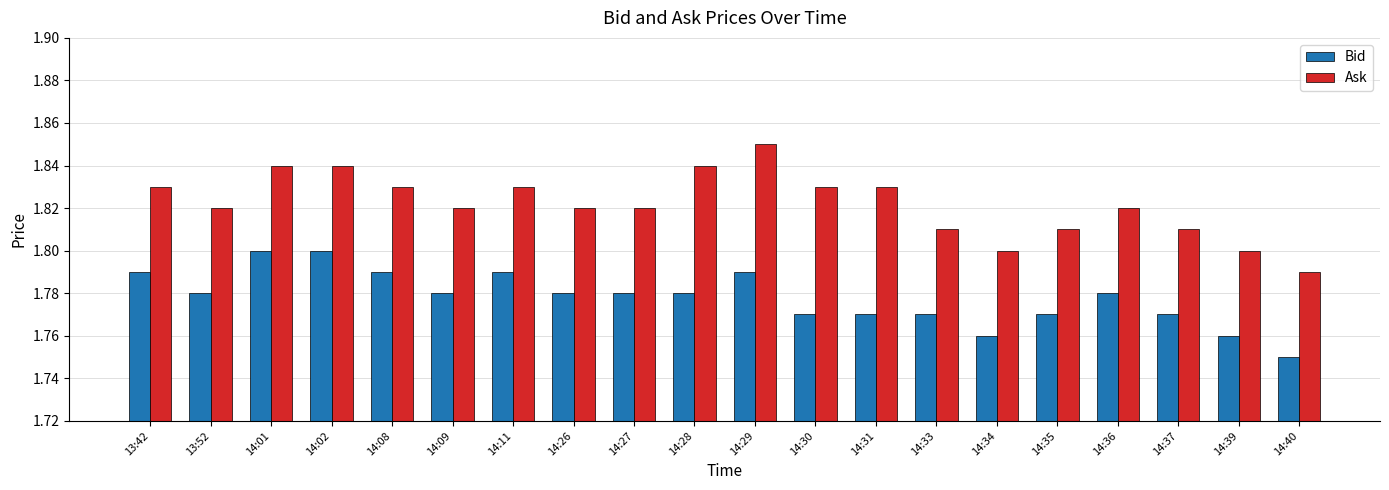

Count the Ask values in the range 1 to 2.

20